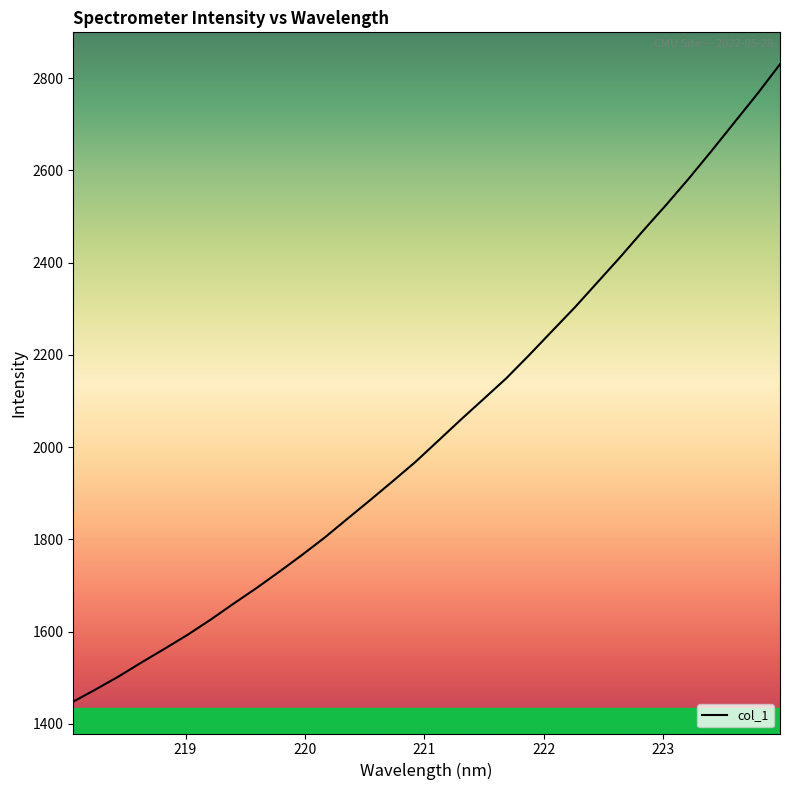

What is the smallest value displayed?

1448.2